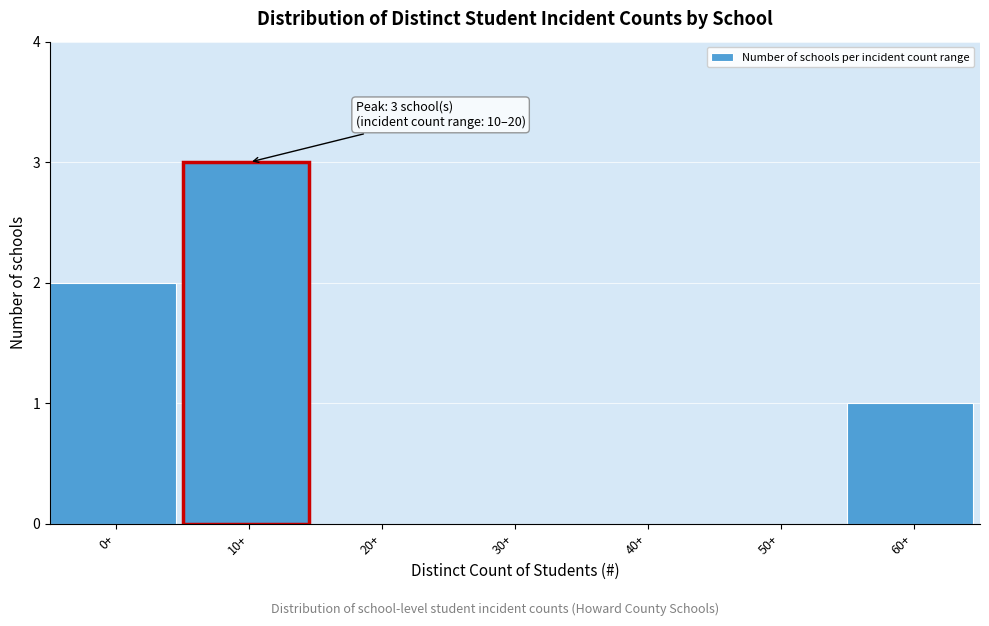

Reading left to right, list all the values displayed in this chart.

0+=2	10+=3	20+=0	30+=0	40+=0	50+=0	60+=1